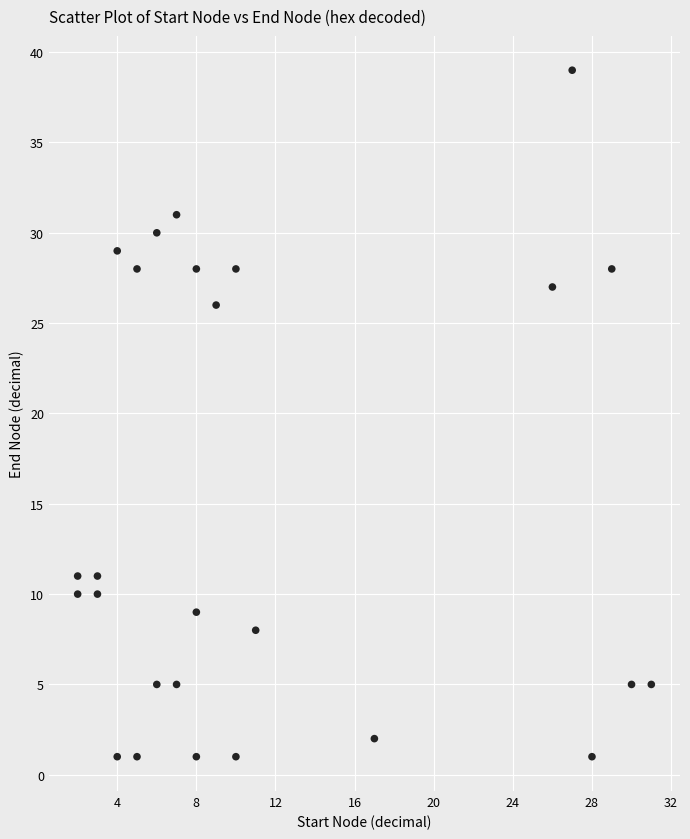

What is the range of X values (max minus min)?

29